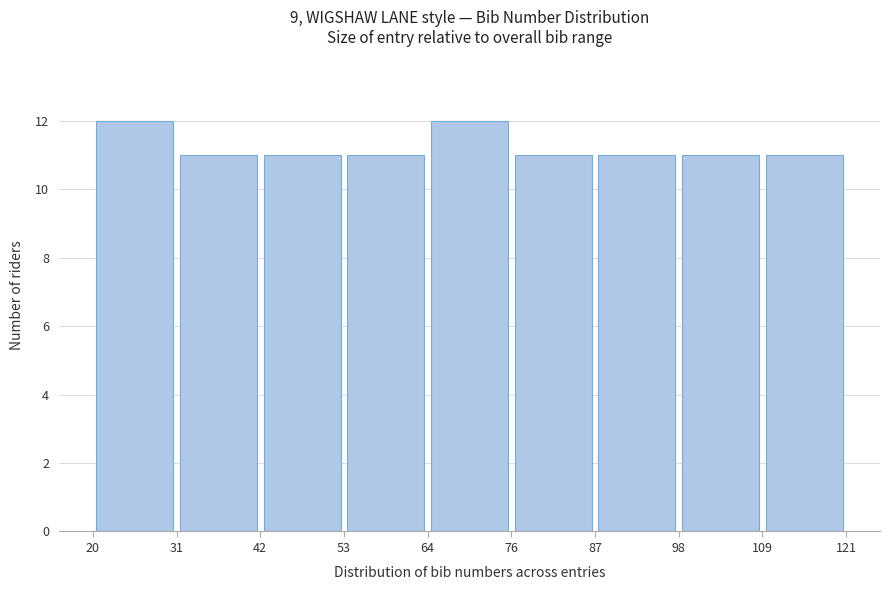

Reading left to right, transcribe this chart: for each bar, give the range it covers on the x-axis and its height. The values are not printed on the chart, so give them approximately, as read against the axis.

20 to 31: 12
31 to 42: 11
42 to 53: 11
53 to 64: 11
64 to 76: 12
76 to 87: 11
87 to 98: 11
98 to 109: 11
109 to 121: 11